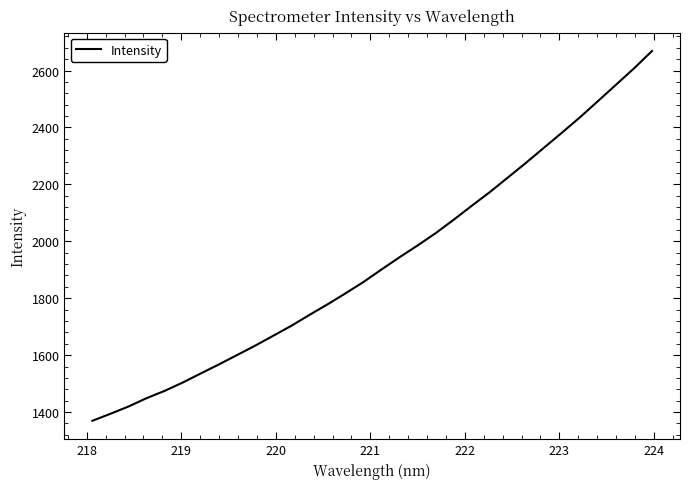

Reading left to right, extract all data points from this chart.

1369.6	1394.1	1419.6	1449.0	1474.6	1503.8	1535.8	1567.4	1600.2	1633.1	1667.9	1702.8	1740.9	1777.9	1816.8	1856.8	1900.8	1943.9	1985.2	2028.4	2075.6	2124.5	2172.6	2223.7	2275.2	2328.3	2381.3	2435.4	2492.5	2549.9	2607.5	2668.6